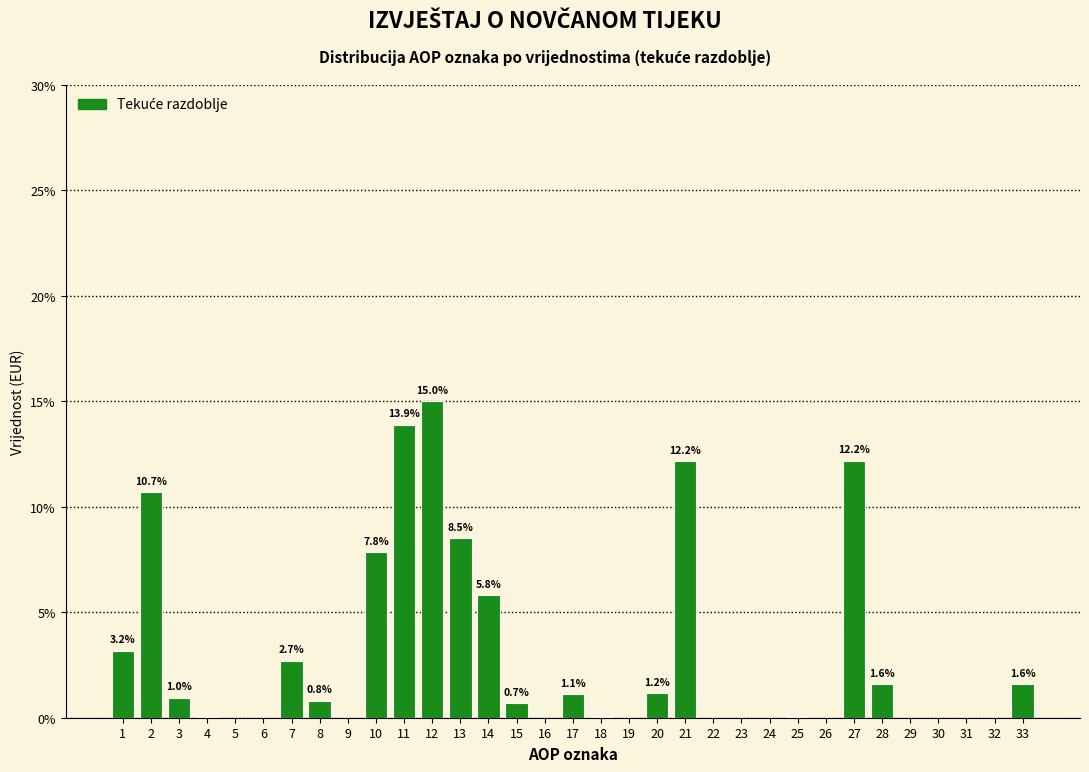

Is it true that the value at 24 is 0.0?

True